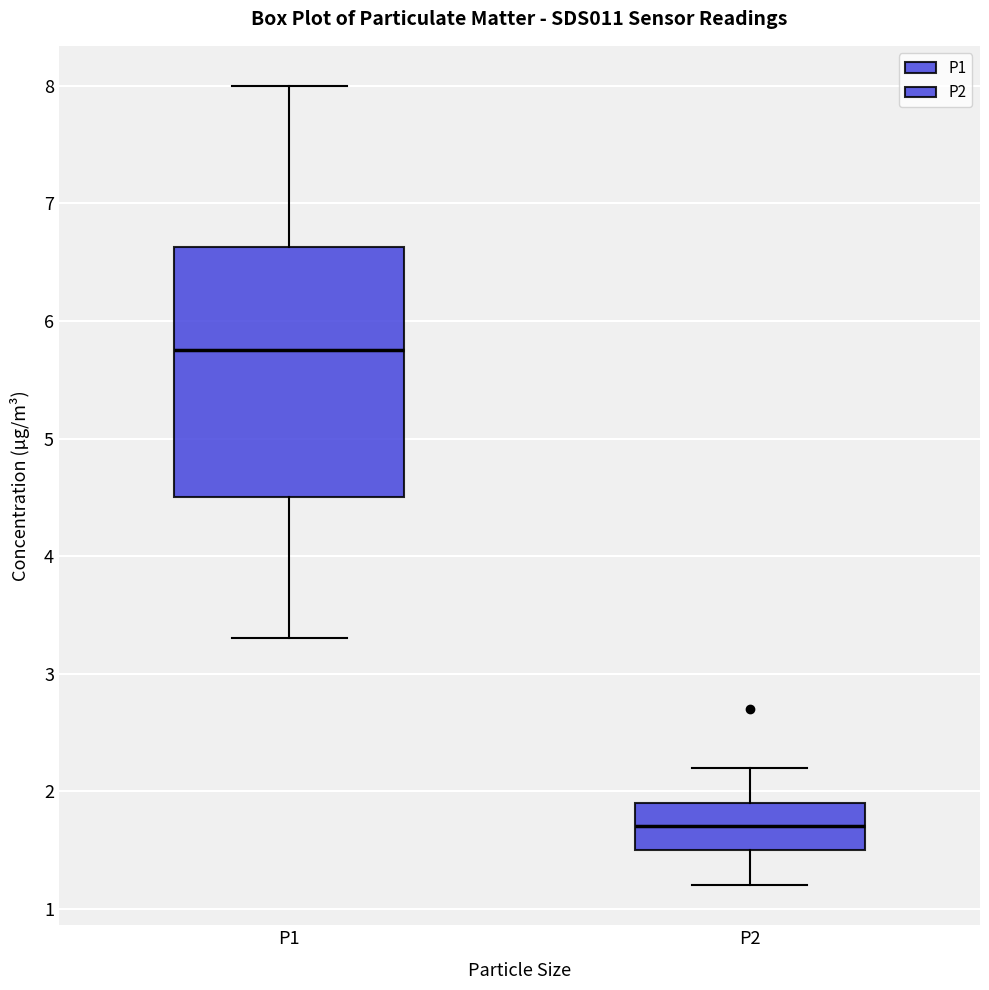

Reading left to right, transcribe this box plot: for each box, give where its median line is, the range the box spans, and where its two whiskers end, as read against the y-axis. The values are not printed on the chart, so give them approximately, as read against the axis.

P1: median 5.8, box 4.5 to 6.6, whiskers 3.3 to 8.0
P2: median 1.7, box 1.5 to 1.9, whiskers 1.2 to 2.2